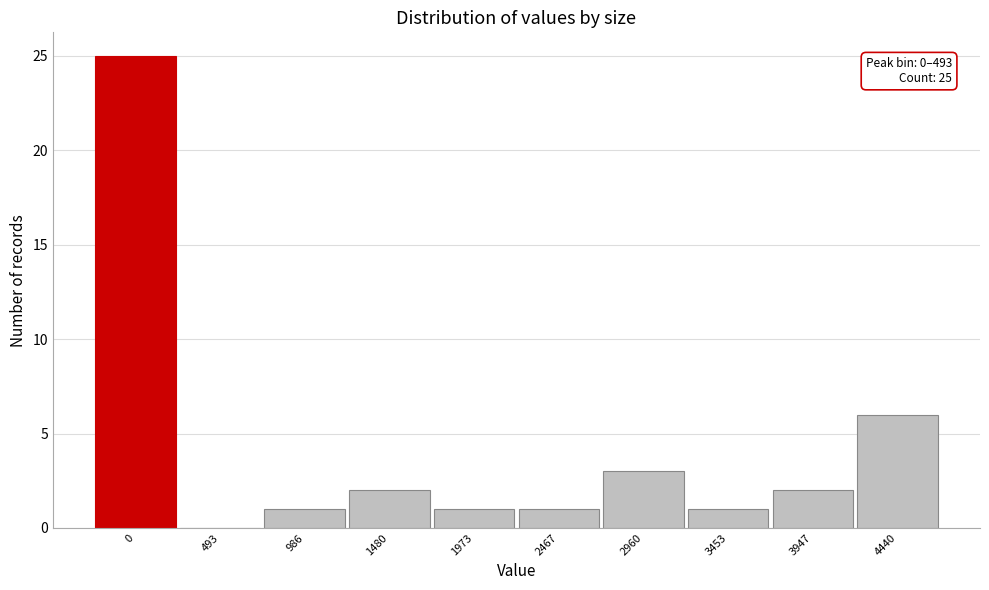

Reading left to right, extract all data points from this chart.

0=25	493=0	986=1	1480=2	1973=1	2467=1	2960=3	3453=1	3947=2	4440=6